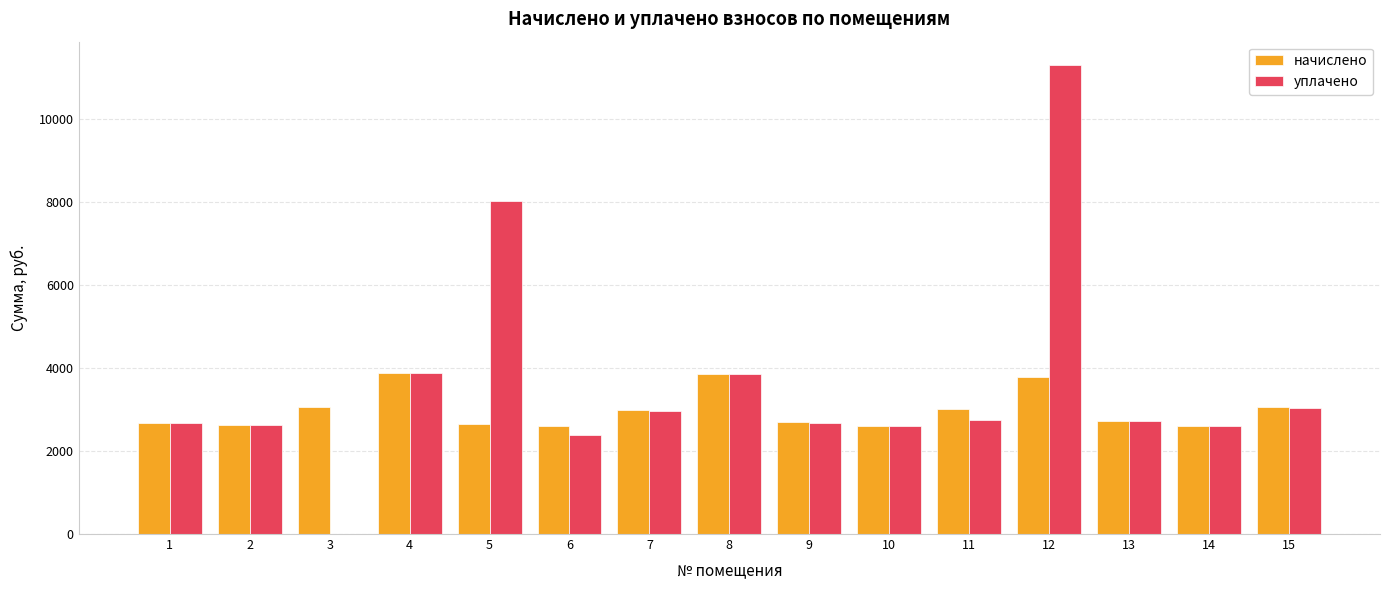

Count the number of data series in this chart.

2